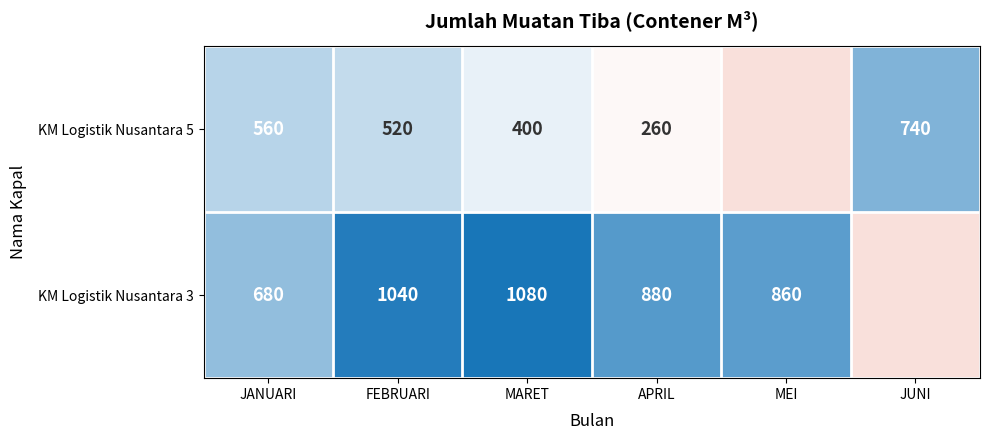

What is the spread (max minus min) of values at APRIL?

620